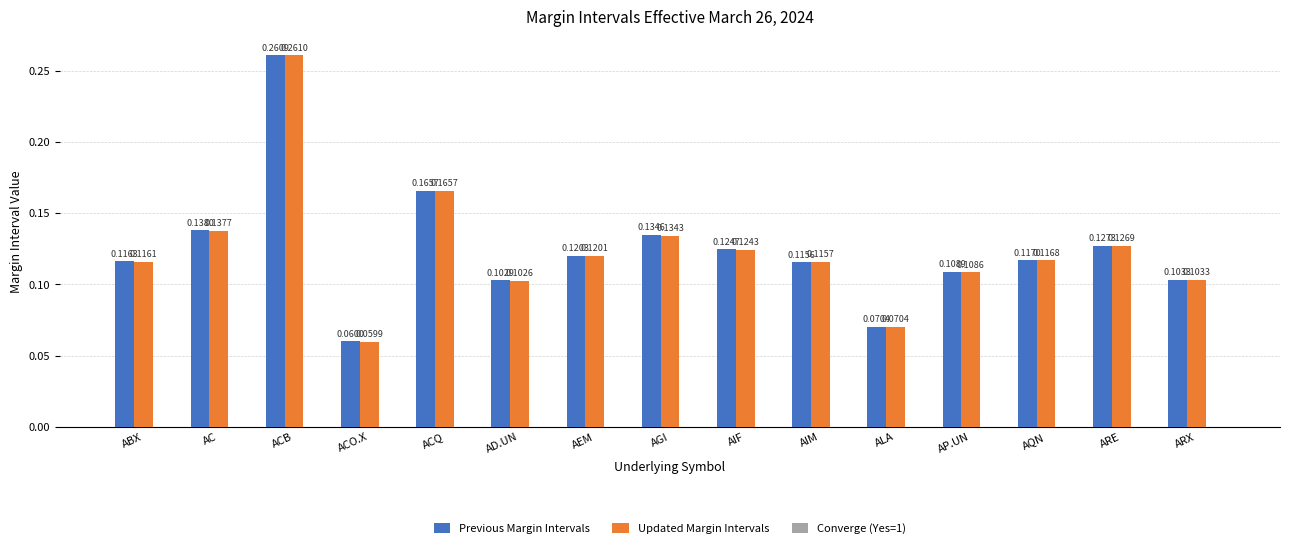

Rank the series by their maximum value, from lowest to highest.

Previous Margin Intervals, Updated Margin Intervals